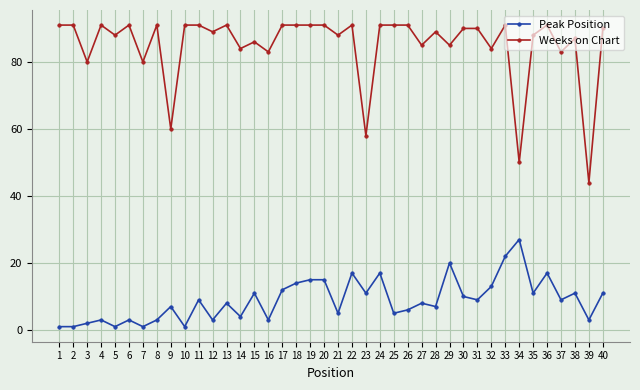

At which label does Weeks on Chart first exceed 90?

1